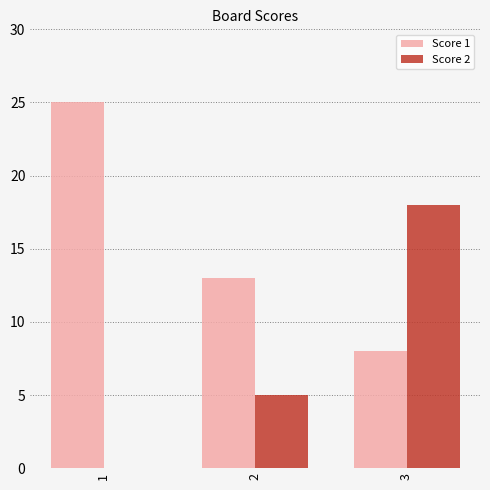

What is the greatest value displayed?

25